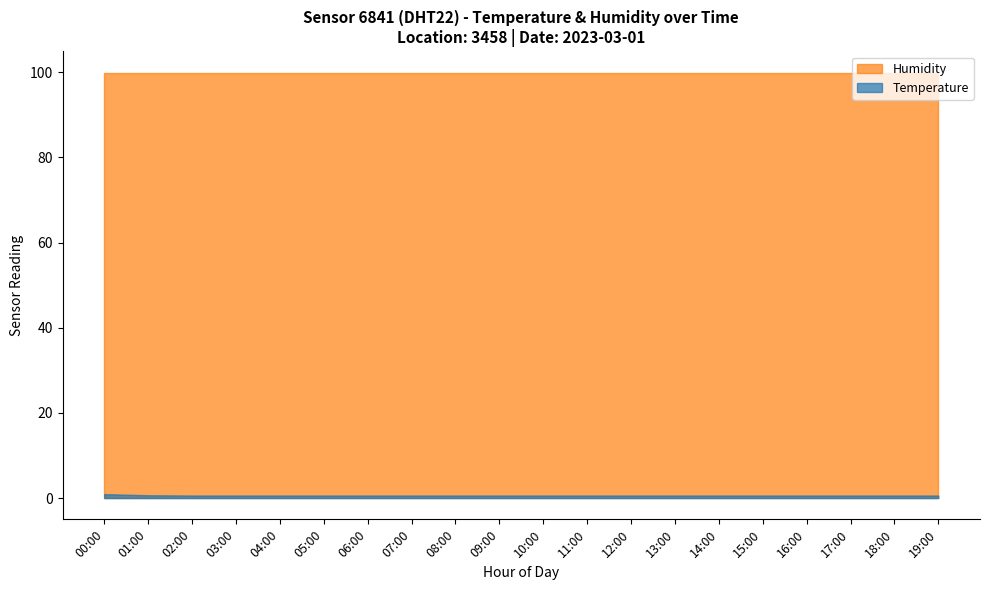

What is the difference between the maximum and second lowest values in the Temperature series?

0.9